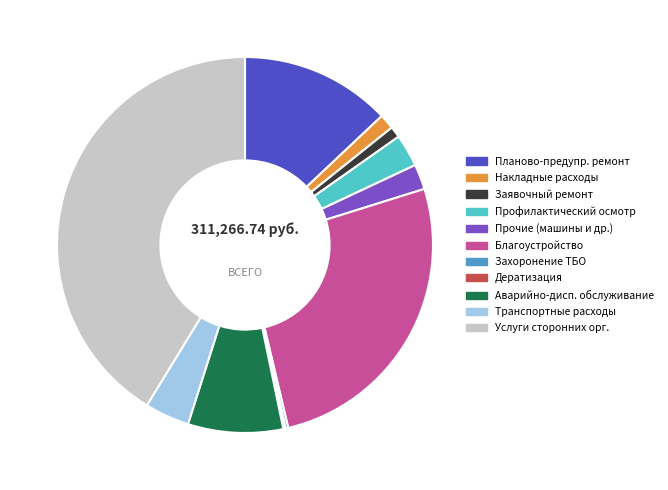

Is there any slice that represents more than half of the pie?

No